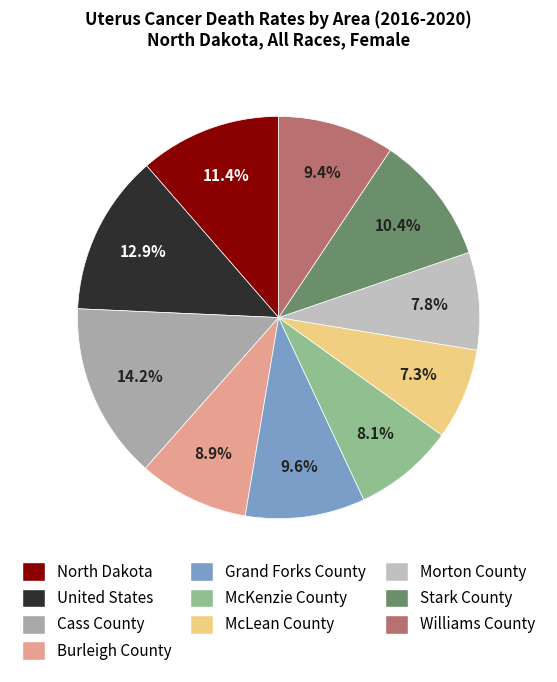

What percentage is the Williams County slice, to the nearest percent?

9%